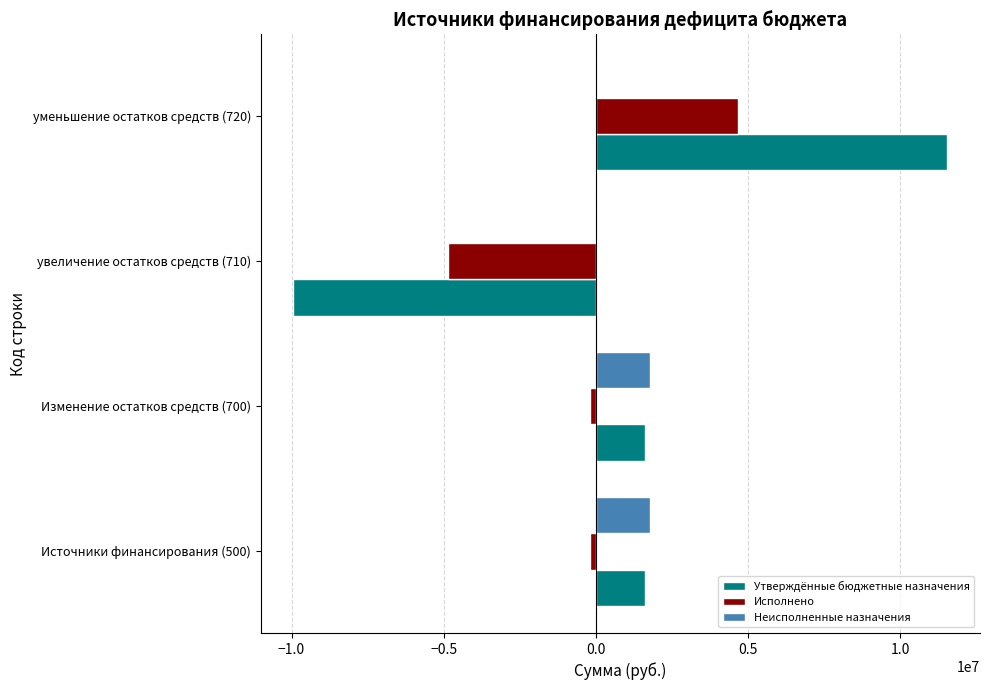

Which series changed the most between Изменение остатков средств (700) and увеличение остатков средств (710)?

Утверждённые бюджетные назначения